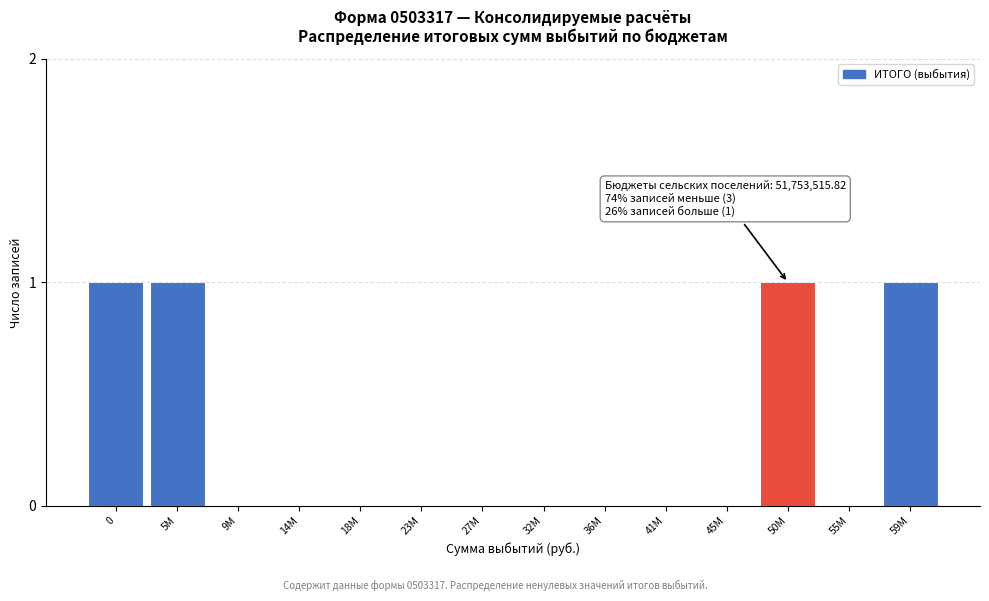

Reading left to right, extract all data points from this chart.

0=1	5M=1	9M=0	14M=0	18M=0	23M=0	27M=0	32M=0	36M=0	41M=0	45M=0	50M=1	55M=0	59M=1